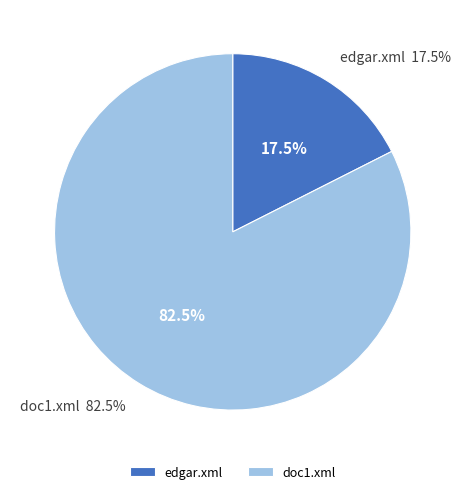

To the nearest percent, what is the difference between the doc1.xml and edgar.xml slice percentages?

65%